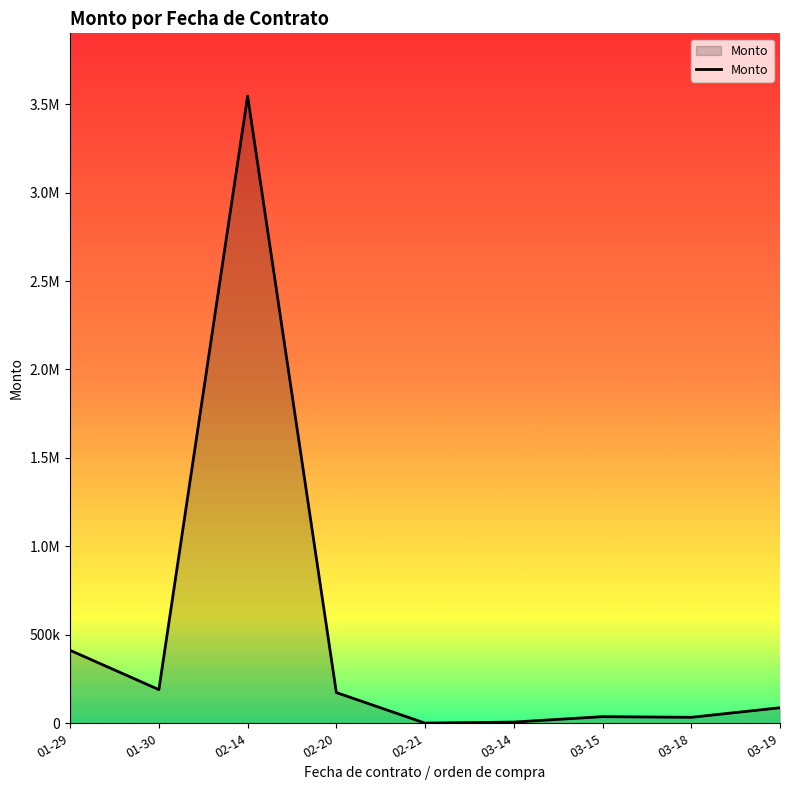

Reading left to right, extract all data points from this chart.

412344.7	190261.0	3545544.0	173628.0	900.0	6765.2	37437.8	33750.0	87805.0